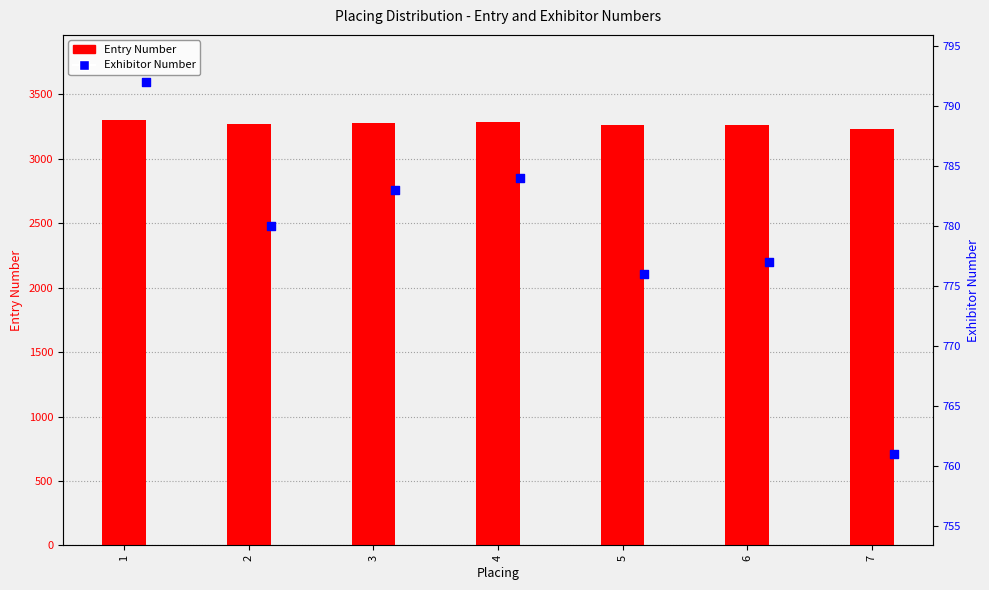

At which category is the sum across all series the highest?

1